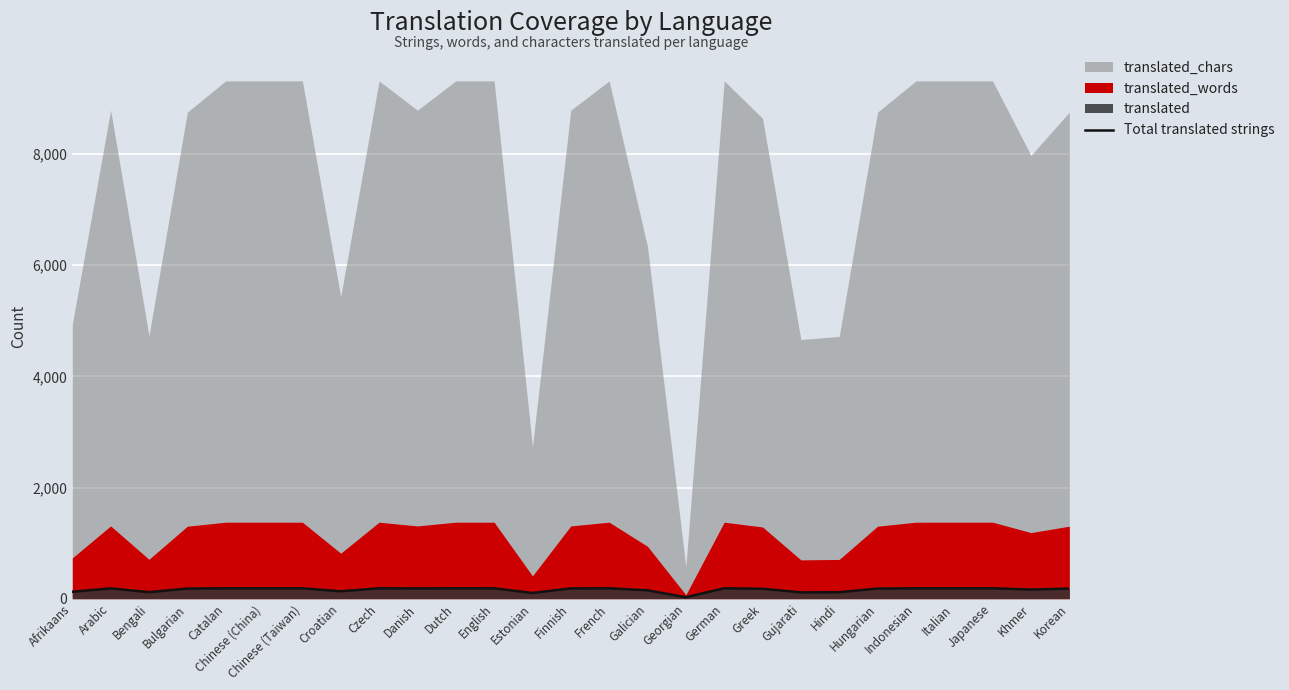

How many data points are less than 185?

13